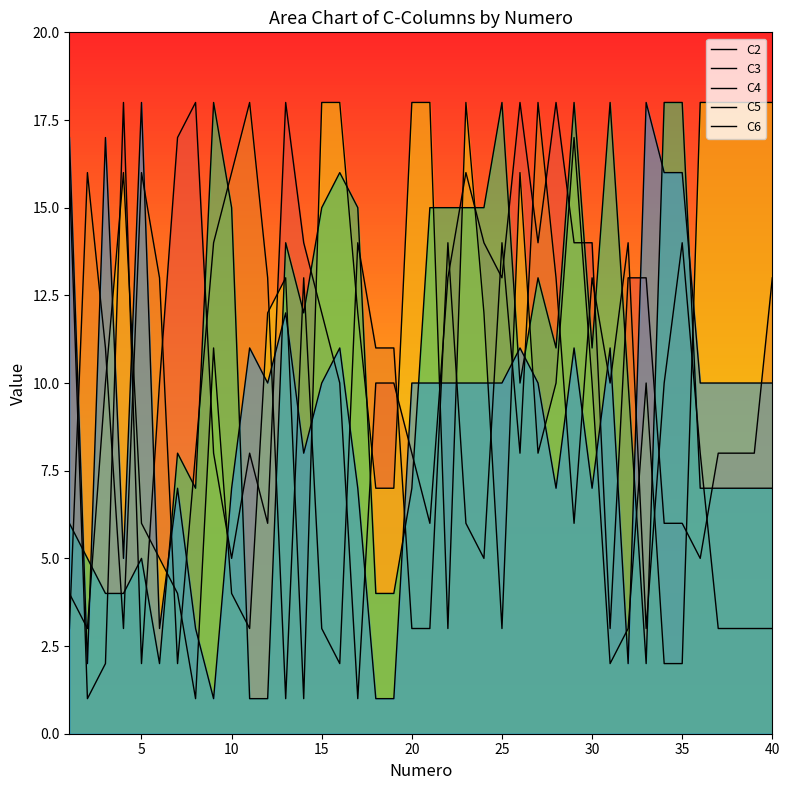

At which label does C3 first exceed 10?

5